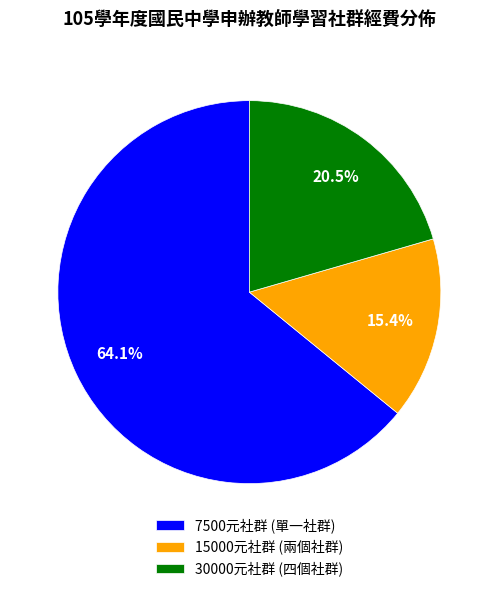

How many slices are in this pie chart?

3